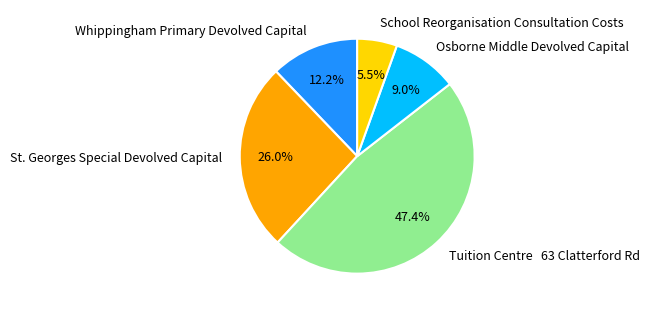

To the nearest percent, what percentage of the pie is Osborne Middle Devolved Capital?

9%